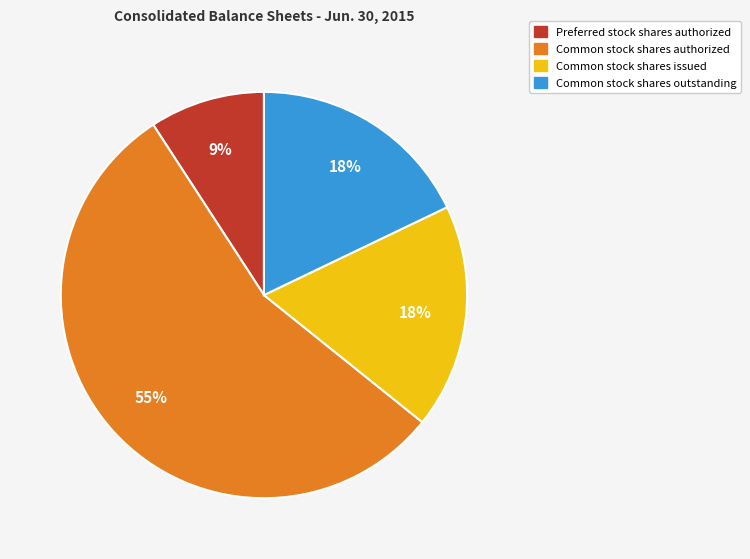

Combined, do Preferred stock shares authorized and Common stock shares issued account for over 50%?

No